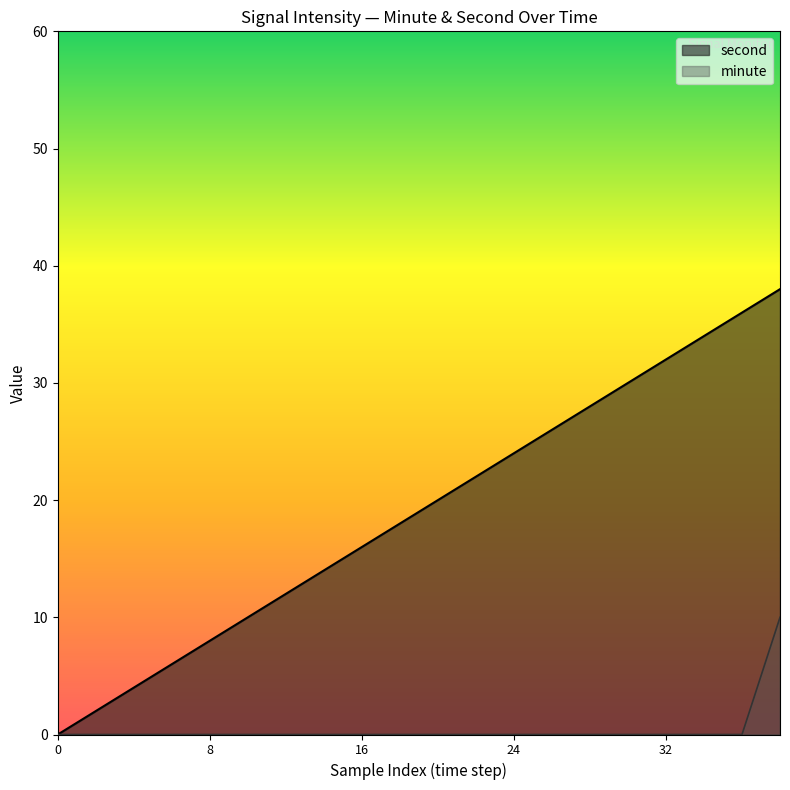

List the series in order of their peak value, highest first.

second, minute